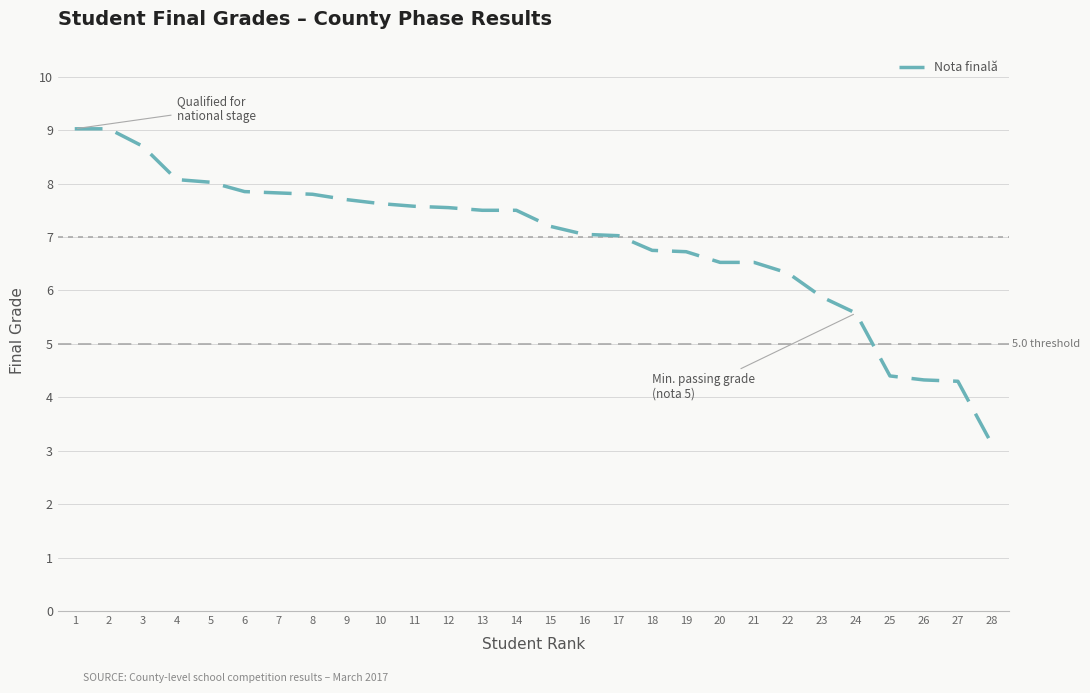

How many distinct data groups are displayed?

1